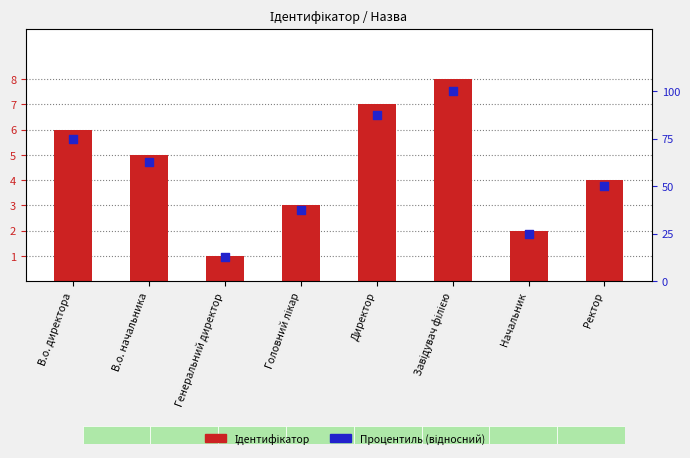

Is the value of Ідентифікатор at Директор greater than the value of Процентиль (відносний) at В.о. директора?

No